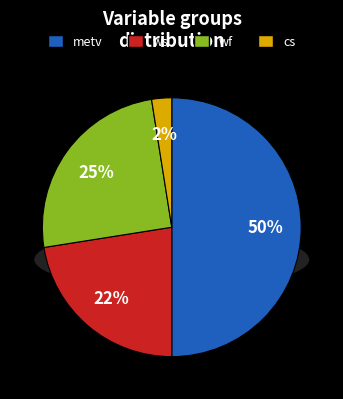

The cs slice represents 14% of the pie. True or false?

False